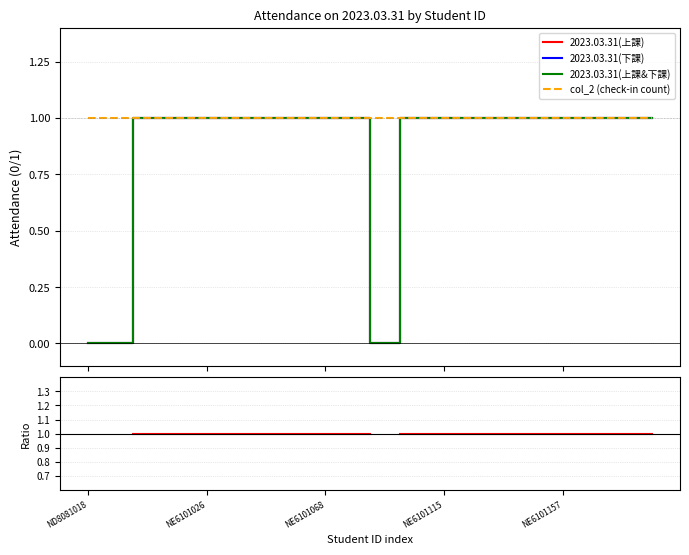

How many lines are shown in the chart?

5